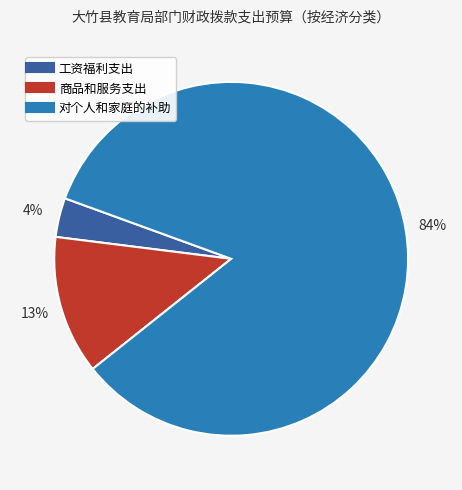

Which category has the smallest portion of the pie?

工资福利支出